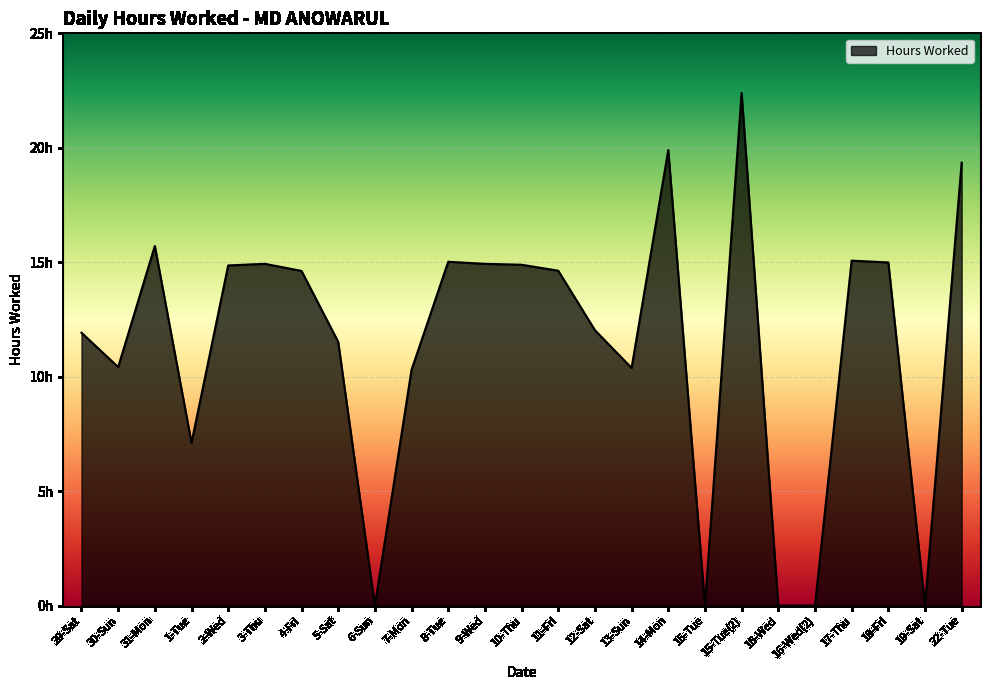

Approximately how many times larger is the value at 22-Tue compared to 29-Sat?

1.6